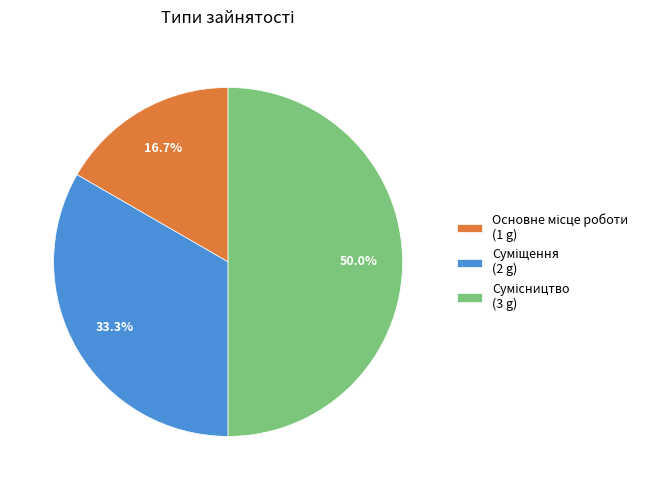

How many segments does this pie chart have?

3